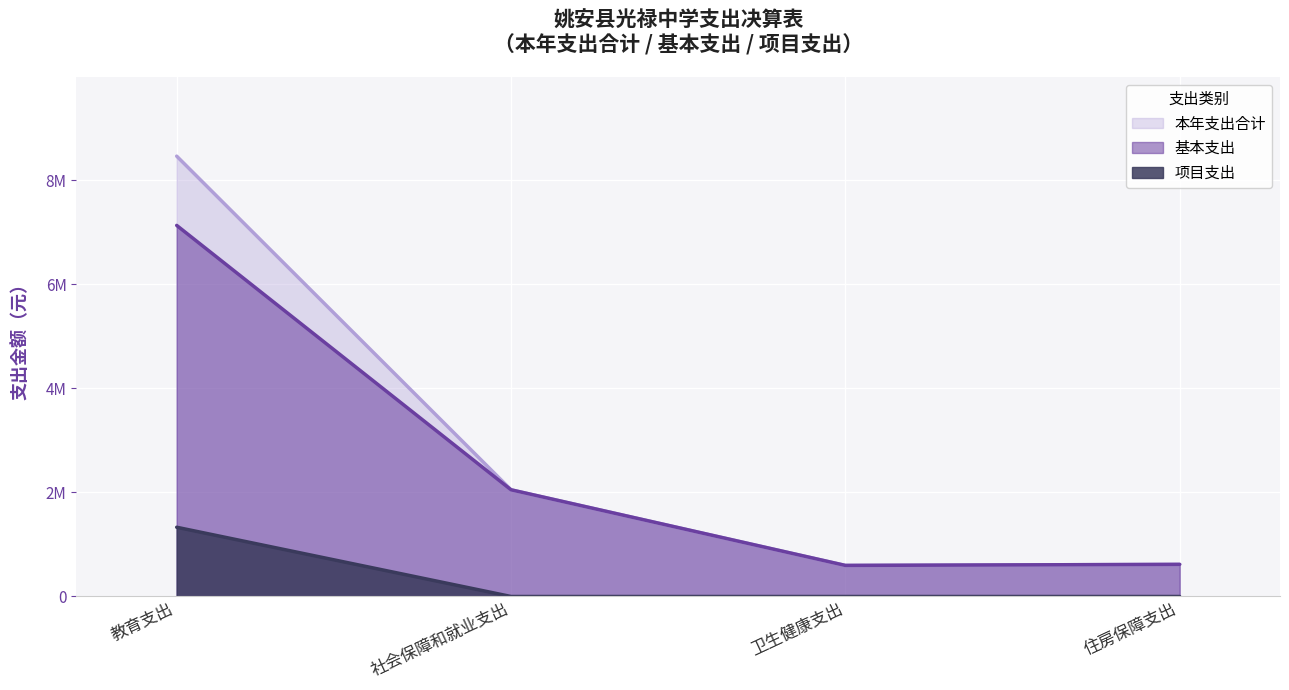

Is the value of 项目支出 at 住房保障支出 greater than the value of 基本支出 at 教育支出?

No